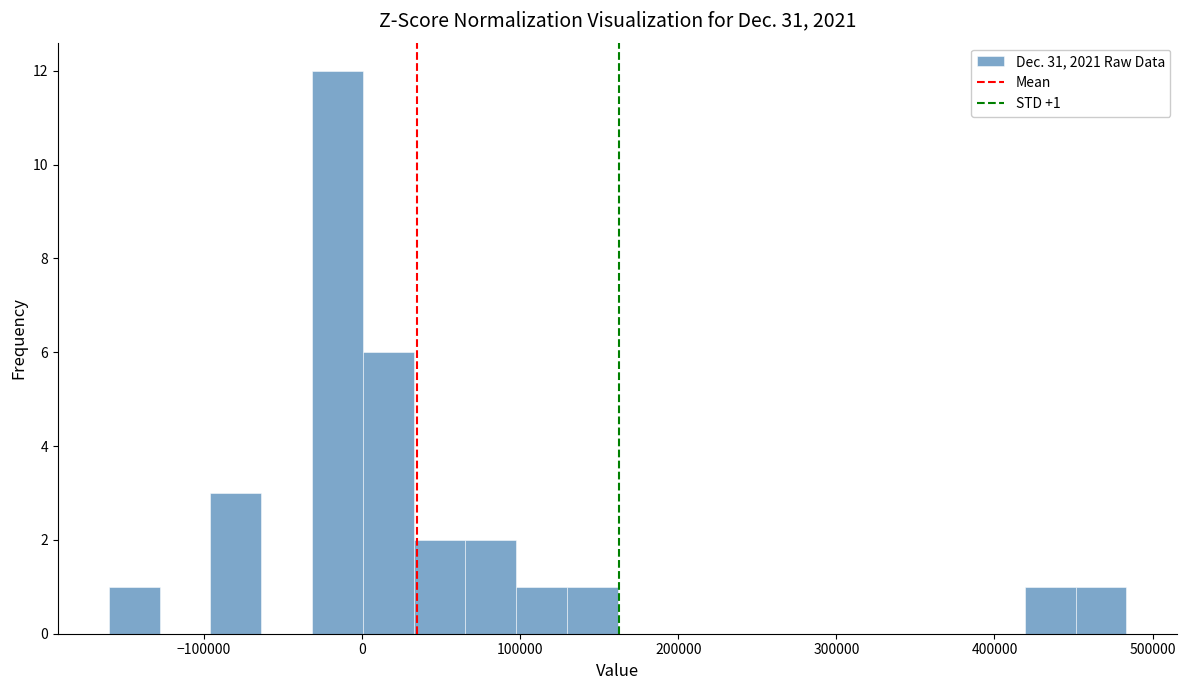

Read against the x-axis, roughly where is the centre of the tallest bar?

-20000